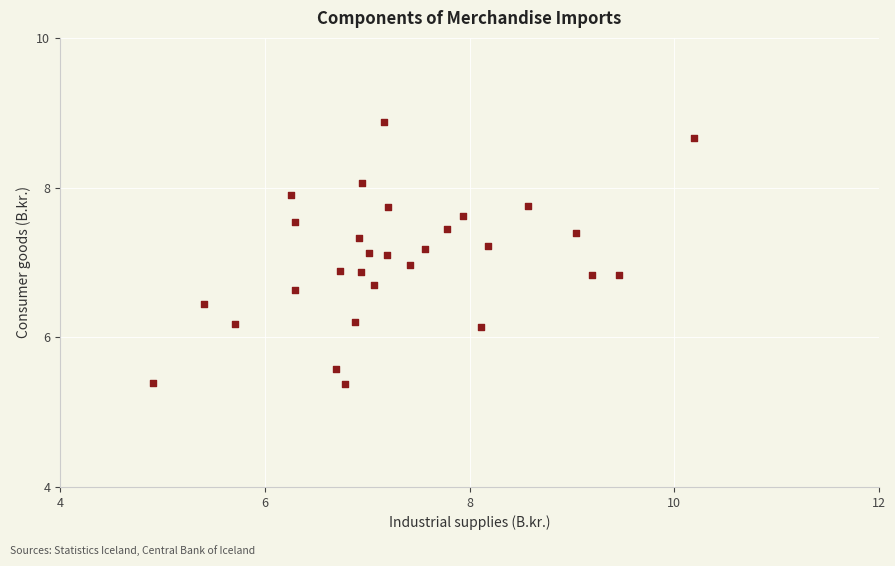

What is the range of Y values (max minus min)?

3.5